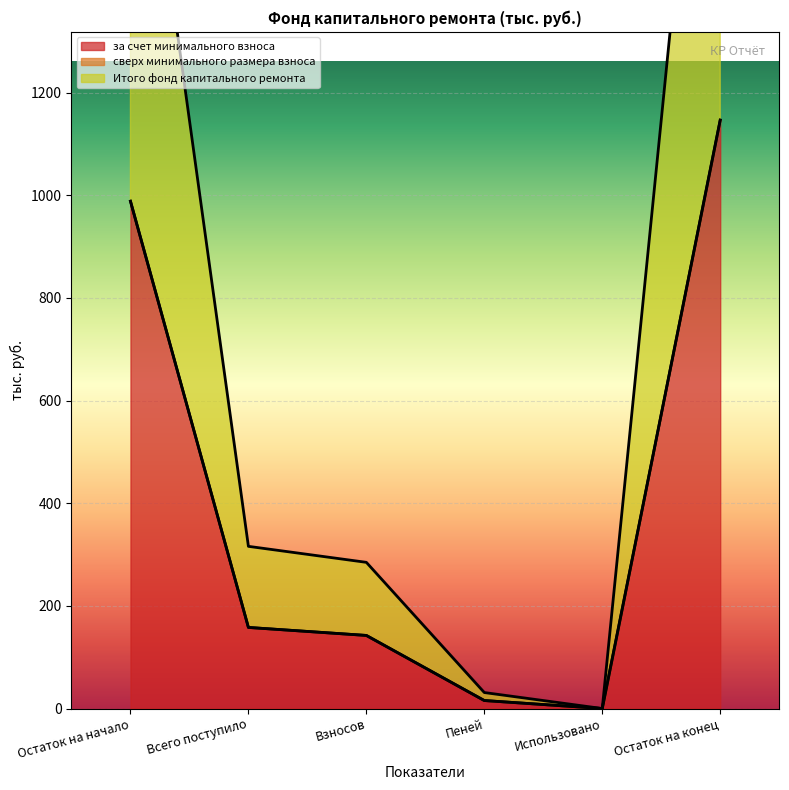

True or false: за счет минимального взноса and Итого фонд капитального ремонта intersect in this chart.

False